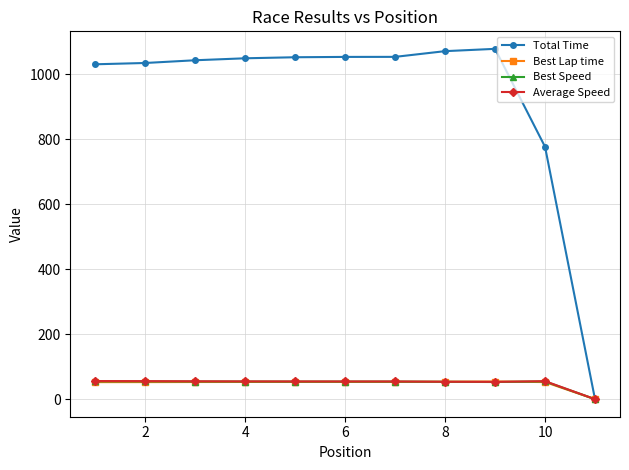

What is the average value of the Best Speed series?

49.2